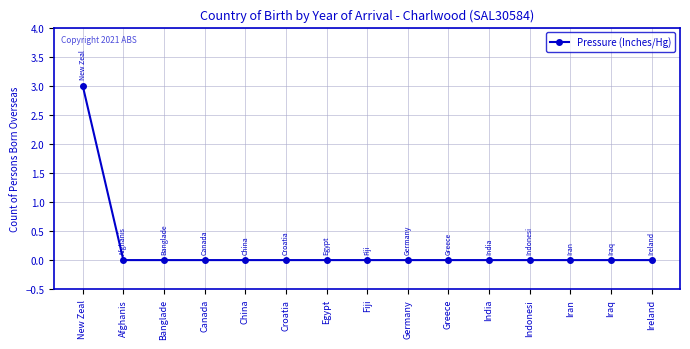

What is the label of the 1st point from the left?

New Zeal